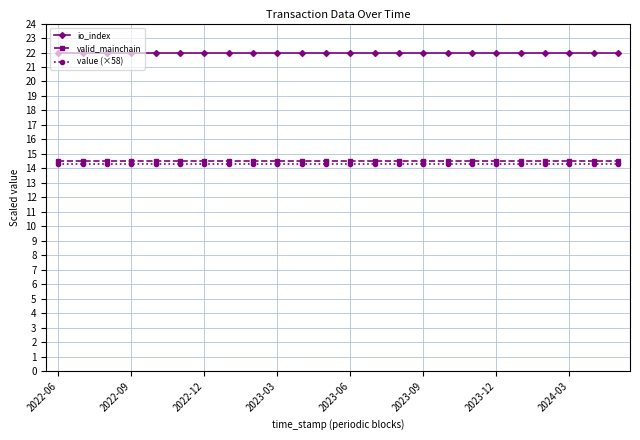

What is the smallest value displayed?

14.3